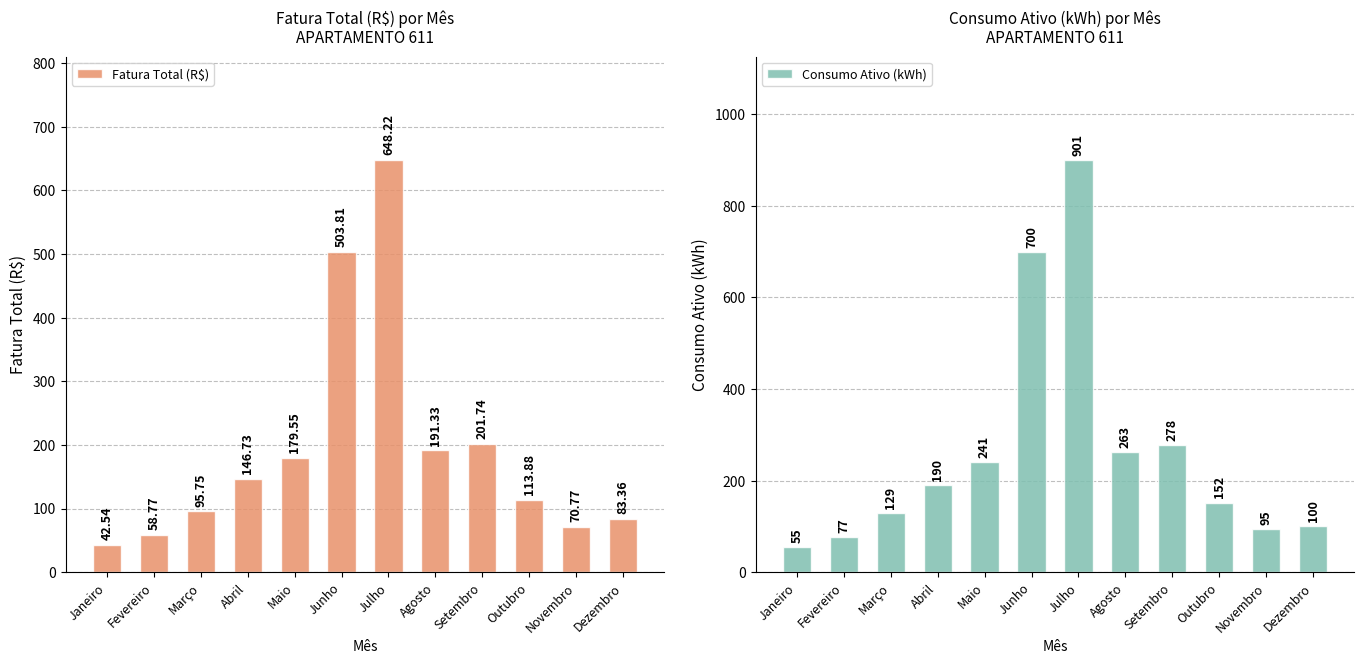

What is the value of the Consumo Ativo (kWh) bar at the 1st from the left?

55